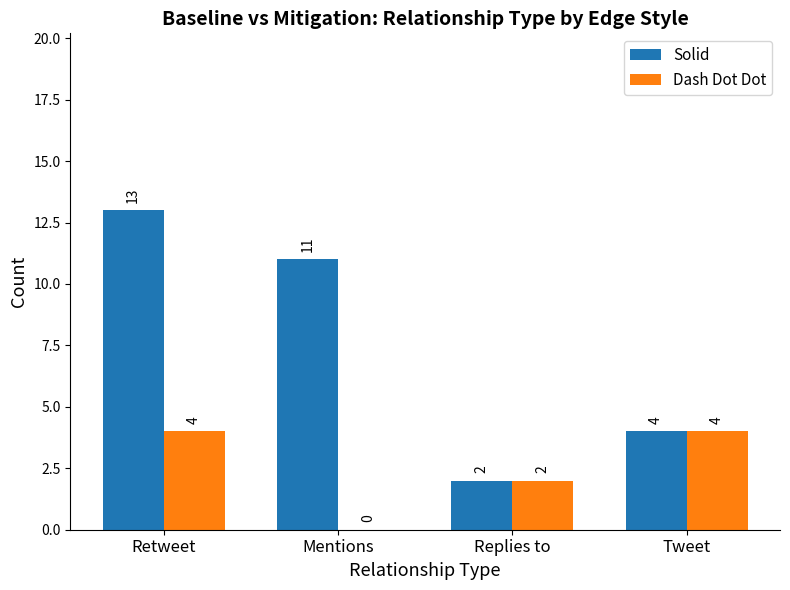

Which series changed the most between Mentions and Tweet?

Solid